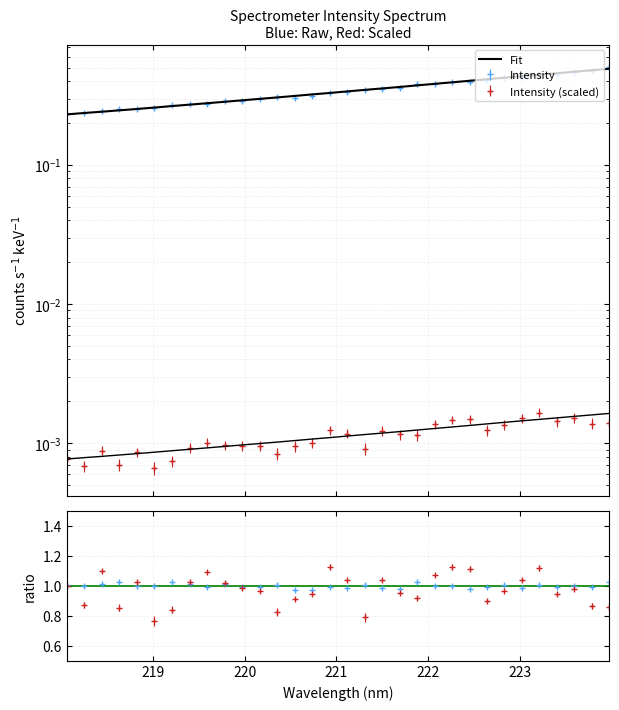

What is the value of the 7th point from the left?

0.3